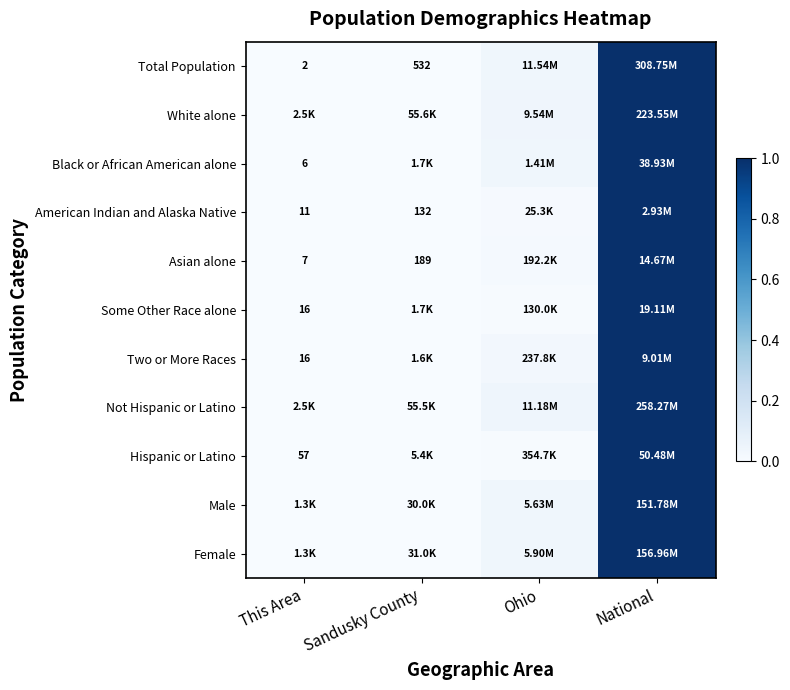

The value of Some Other Race alone at Ohio is 0.0. True or false?

False